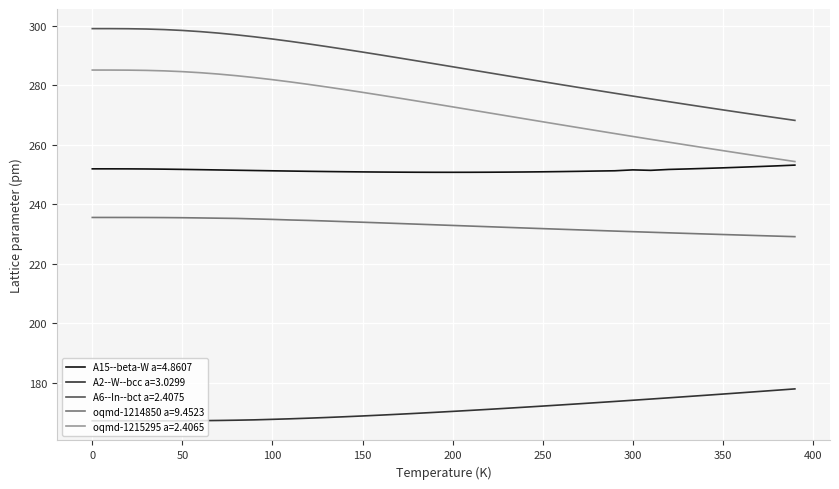

What is the smallest value displayed?

167.2